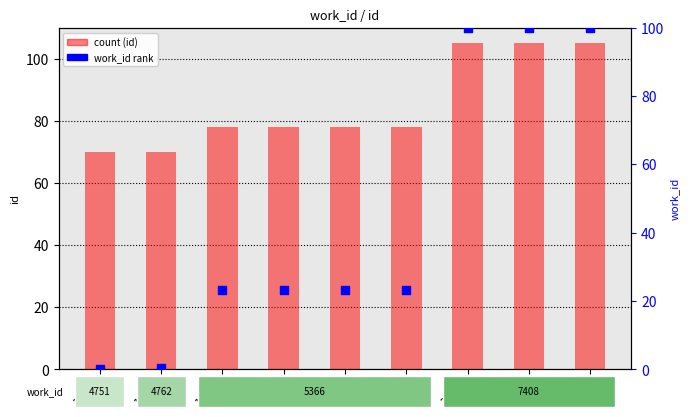

Which series reaches the maximum Y coordinate?

count